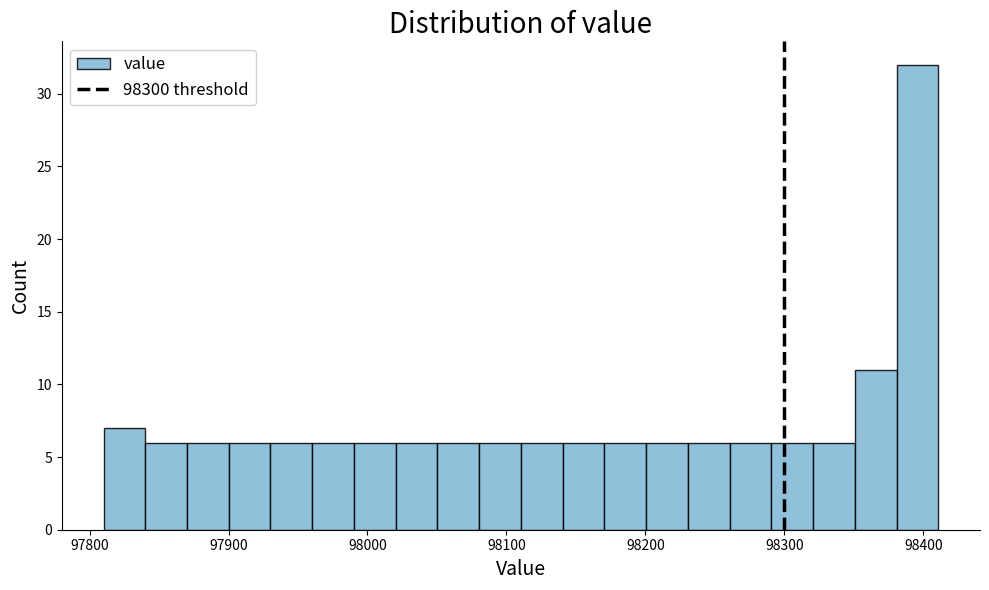

Read against the x-axis, roughly where is the centre of the tallest bar?

98400